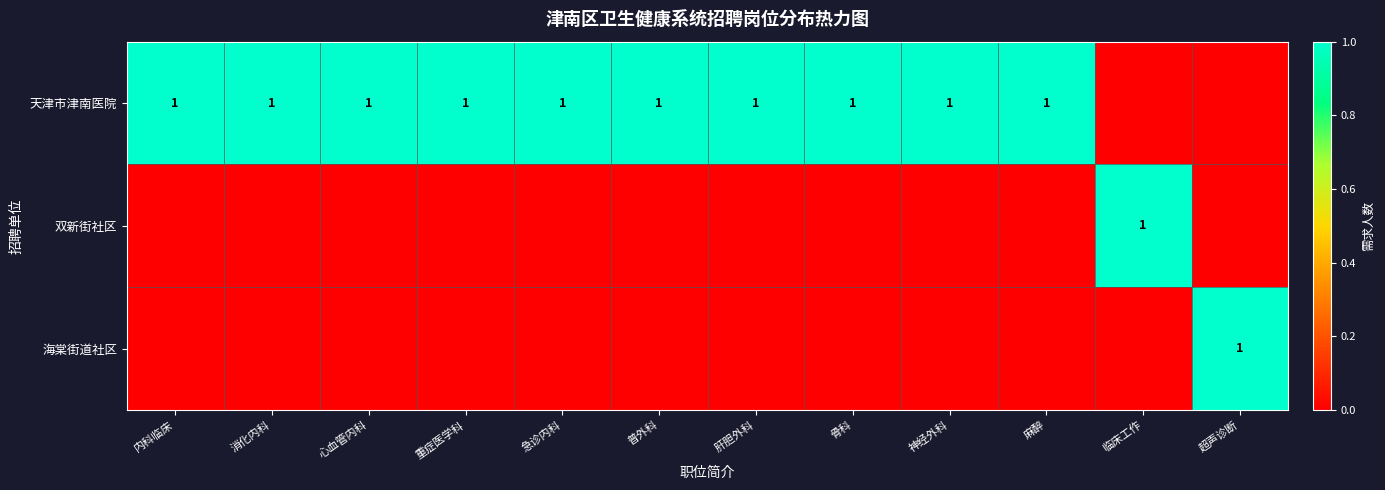

The value of 天津市津南医院 at 普外科 is 1. True or false?

True